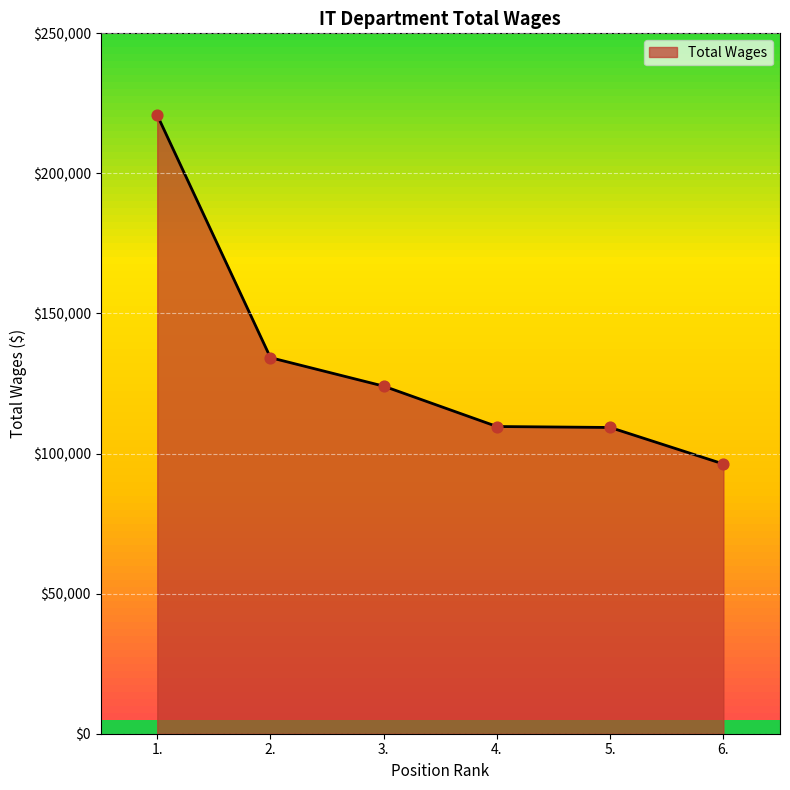

What is the ratio of the value at 2. to the value at 1.?

0.6